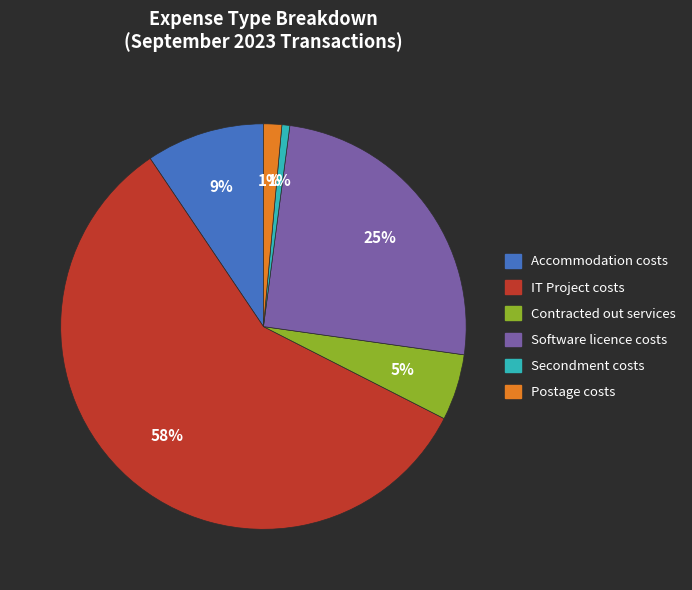

True or false: IT Project costs accounts for 65% of the total.

False